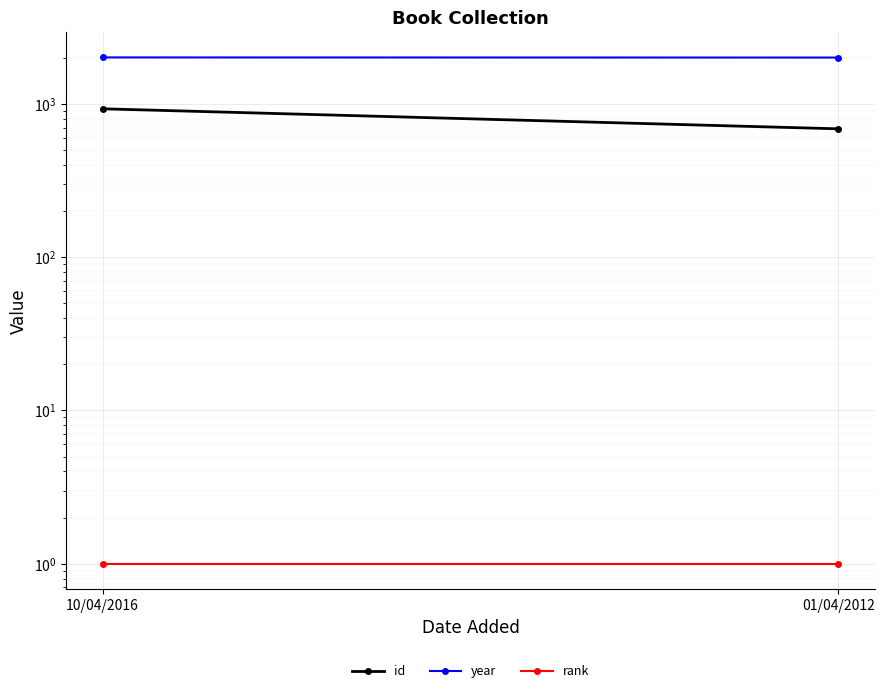

What is the value of the rank point at the 2nd from the left?

1